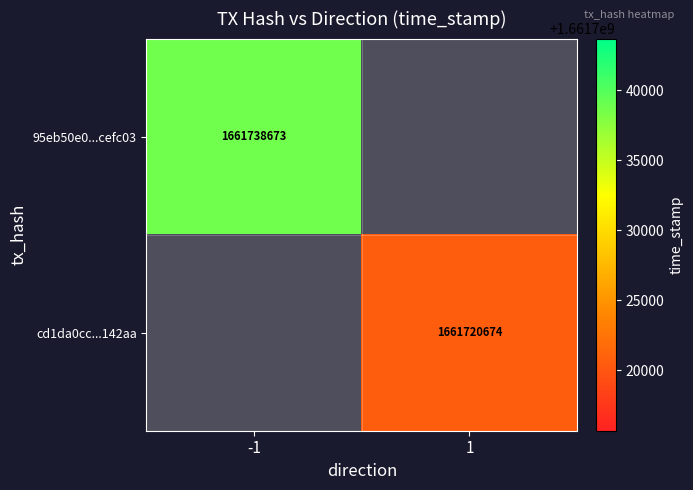

How many data points does each series have?

2